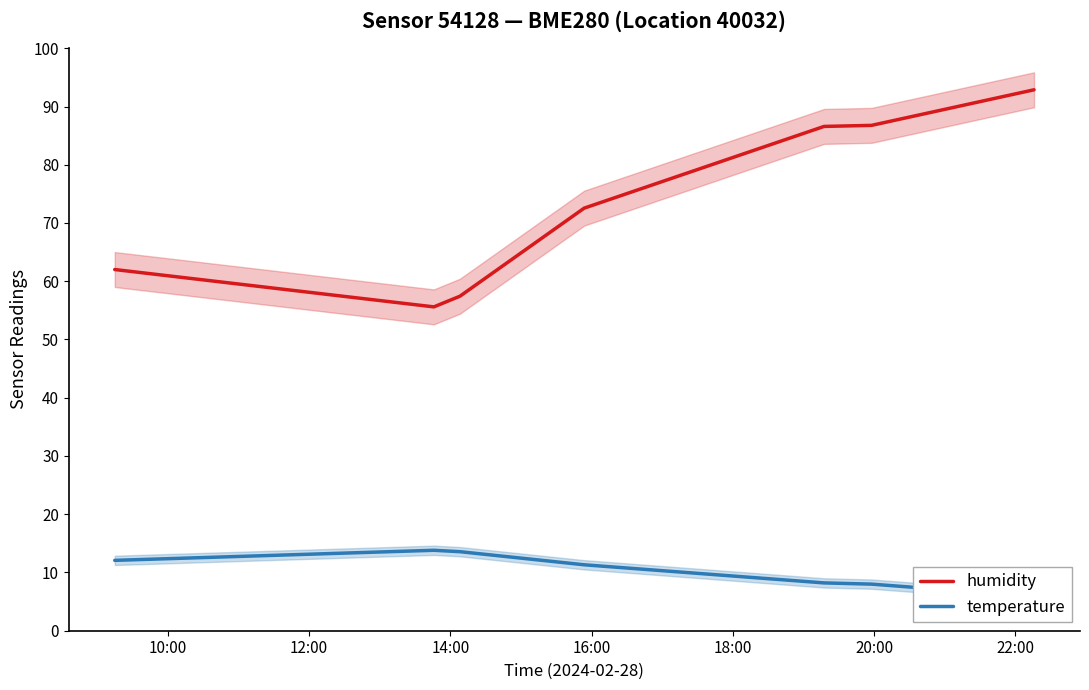

List the series in order of their overall mean, highest first.

humidity, temperature